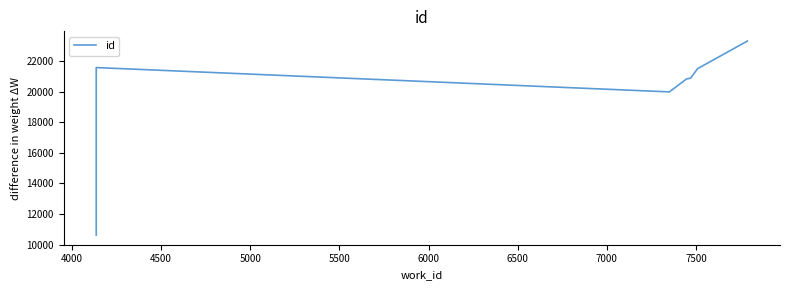

What is the value of the 5th point from the left?

20899